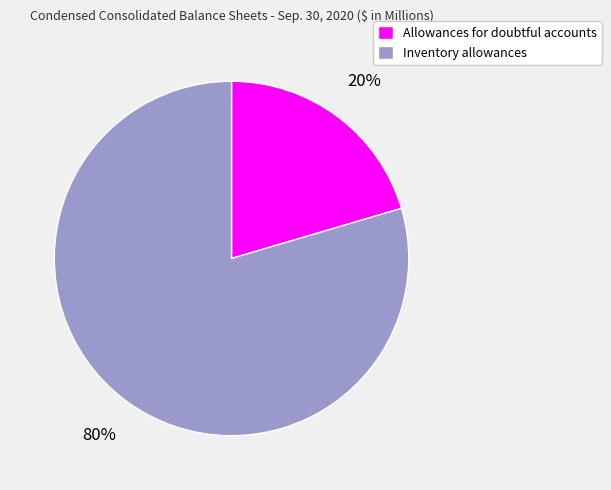

Rank the categories by value from lowest to highest.

Allowances for doubtful accounts, Inventory allowances